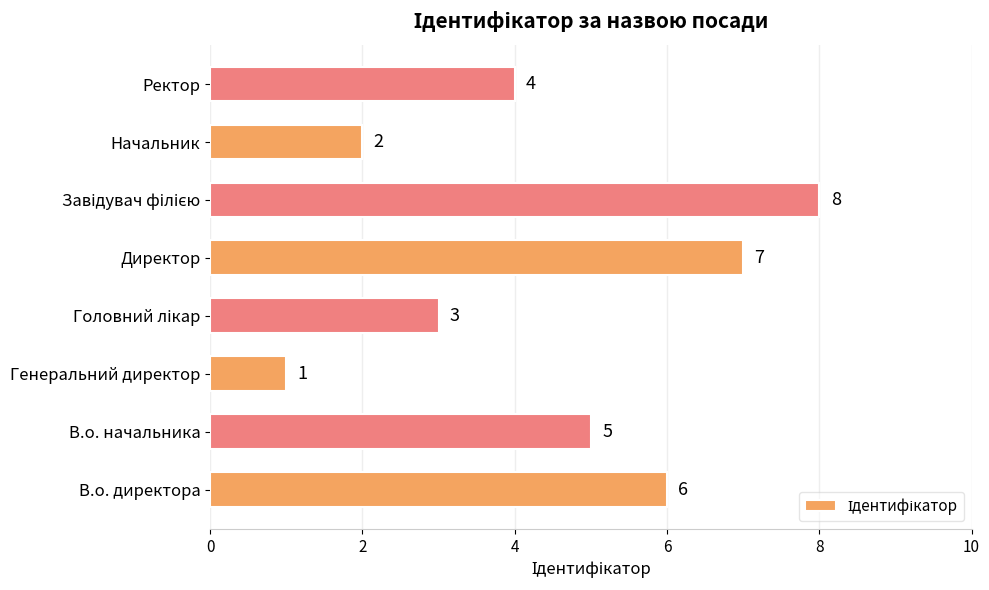

Count the values in the range 3 to 7.

5